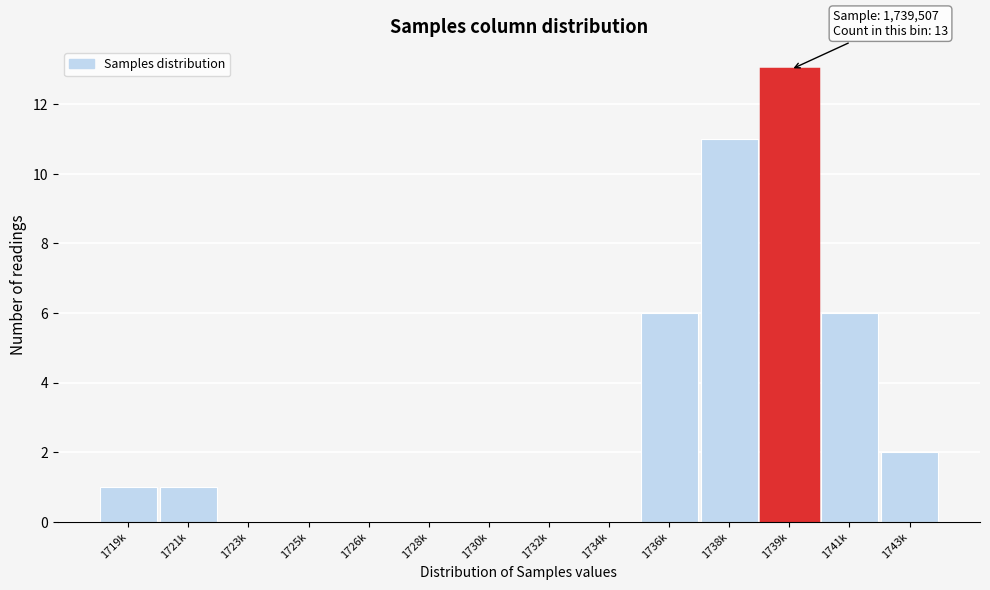

Reading right to left, list all the values displayed in this chart.

1743k=2	1741k=6	1739k=13	1738k=11	1736k=6	1734k=0	1732k=0	1730k=0	1728k=0	1726k=0	1725k=0	1723k=0	1721k=1	1719k=1